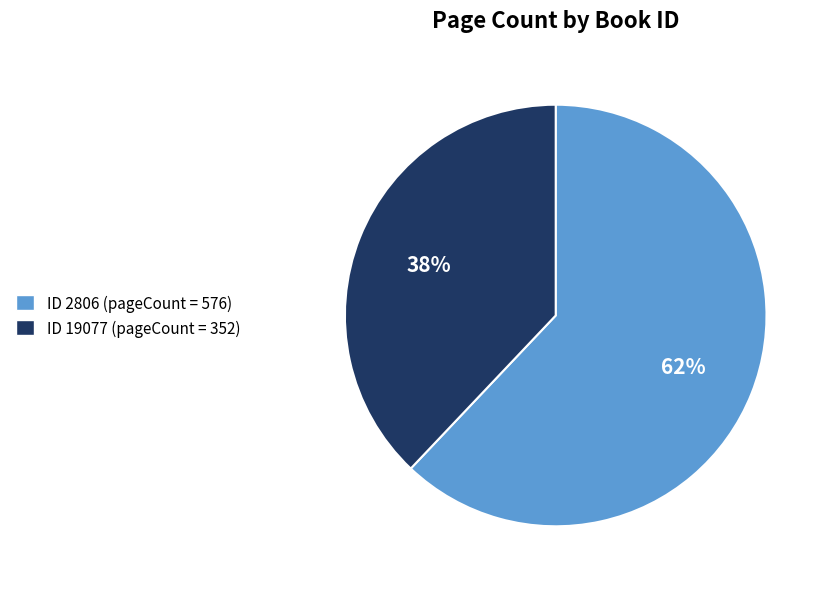

To the nearest percent, what is the difference between the largest and smallest slice percentages?

24%